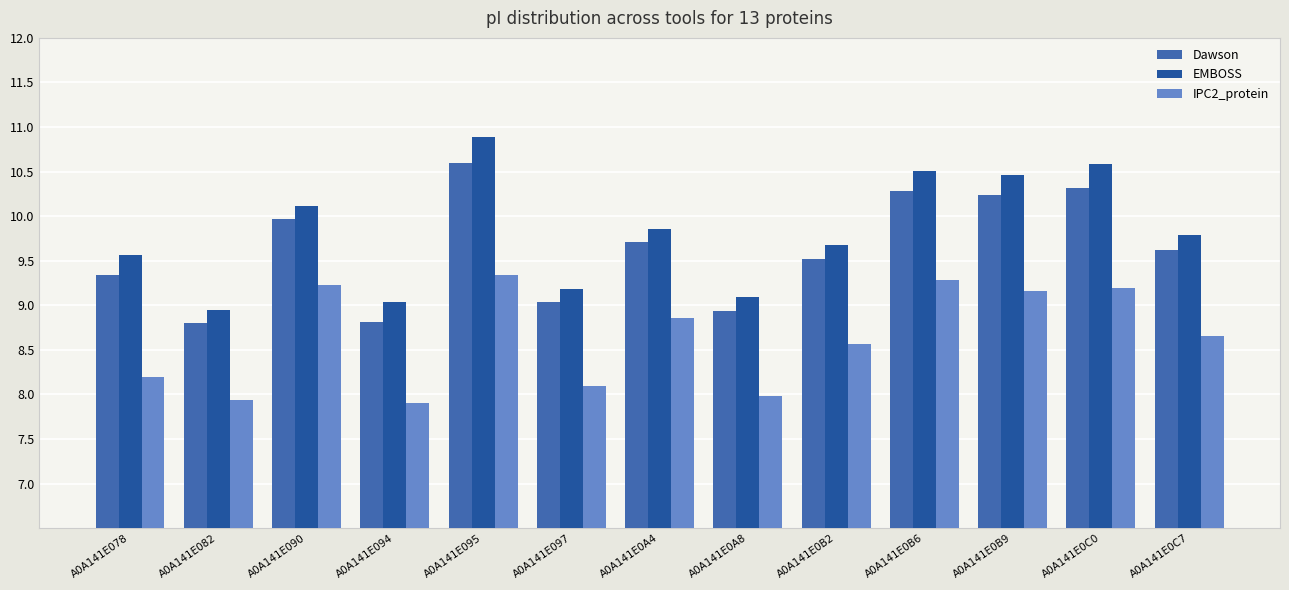

What is the total value across all series at A0A141E0C7?

28.1